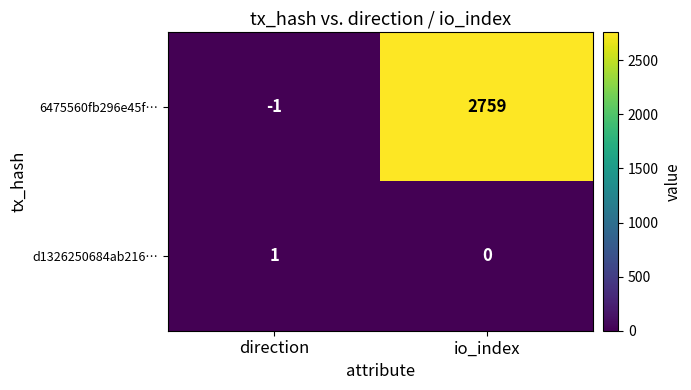

How many values in 6475560fb296e45f… are above zero?

1